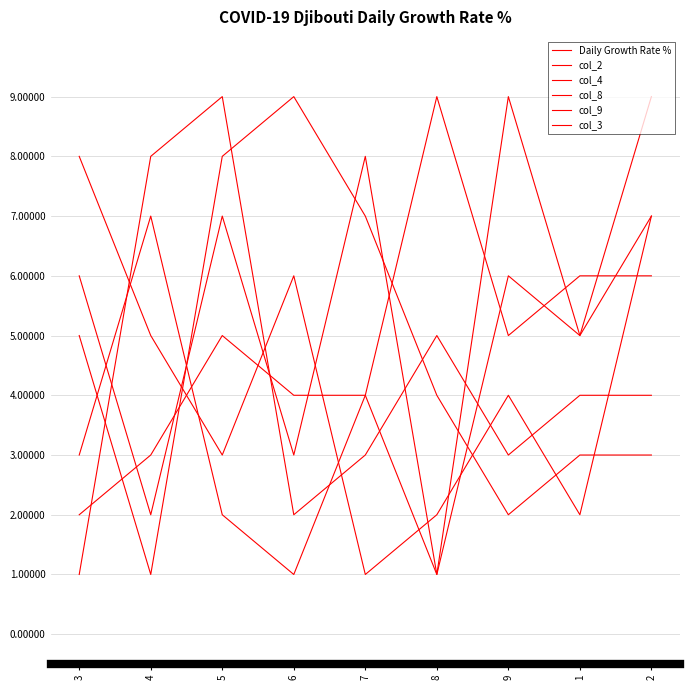

Reading right to left, extract all data points from this chart.

Daily Growth Rate %: 2=7	1=5	9=9	8=1	7=8	6=3	5=7	4=2	3=6
col_2: 2=6	1=6	9=5	8=9	7=4	6=1	5=2	4=7	3=3
col_4: 2=7	1=2	9=4	8=2	7=1	6=6	5=3	4=5	3=8
col_8: 2=4	1=4	9=3	8=5	7=3	6=2	5=9	4=8	3=1
col_9: 2=9	1=5	9=6	8=1	7=4	6=4	5=5	4=3	3=2
col_3: 2=3	1=3	9=2	8=4	7=7	6=9	5=8	4=1	3=5